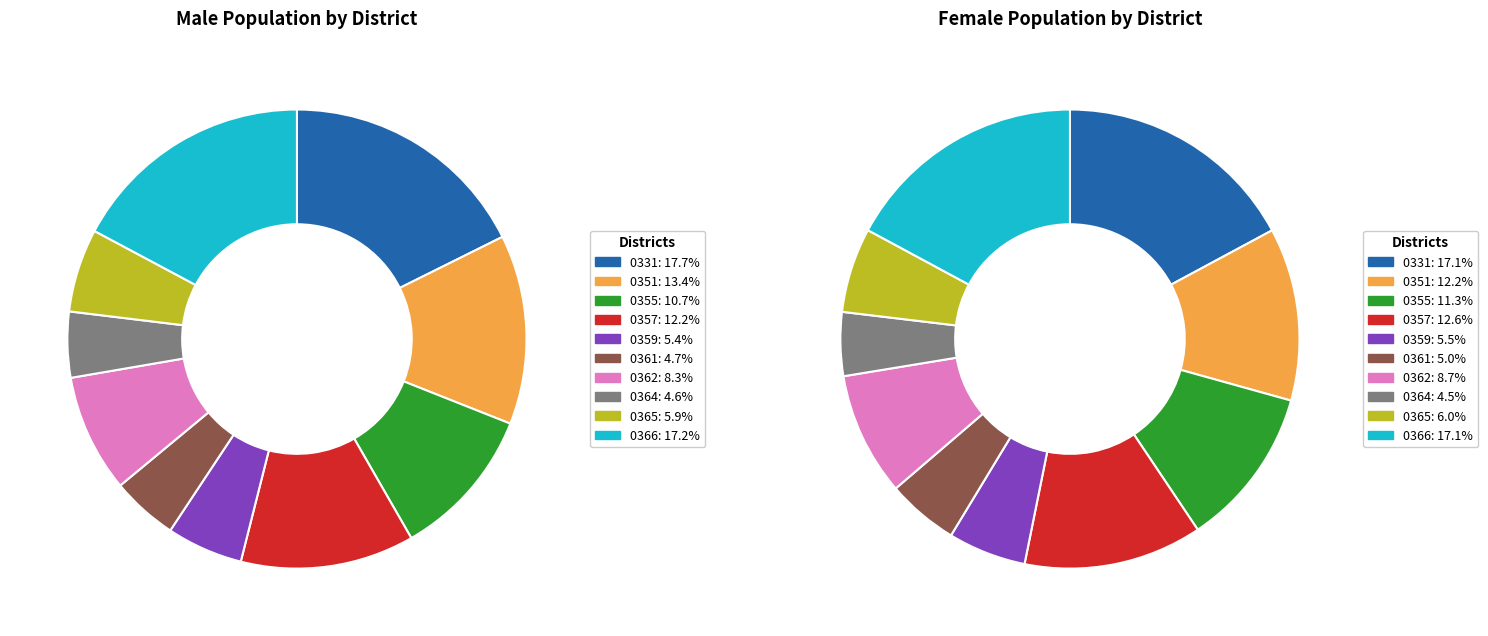

Is there a majority slice in this chart?

No